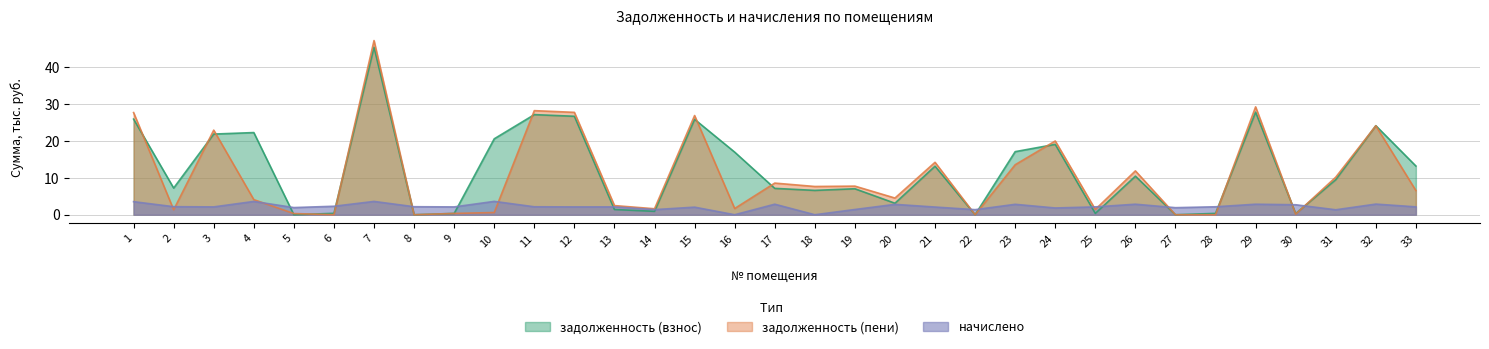

Rank the categories by задолженность (взнос) value from highest to lowest.

7, 29, 11, 12, 1, 15, 32, 4, 3, 10, 24, 23, 16, 33, 21, 26, 31, 2, 17, 19, 18, 20, 13, 14, 6, 28, 25, 9, 30, 5, 8, 22, 27